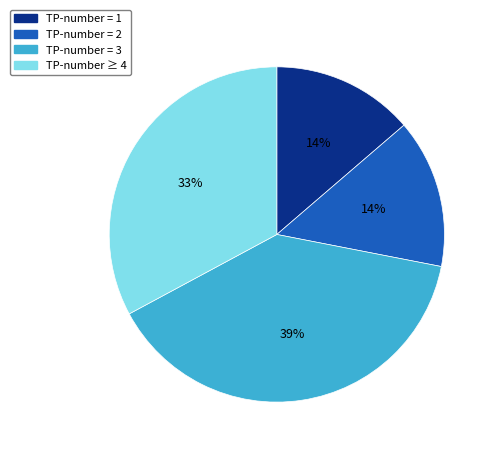

Is there any slice that represents more than half of the pie?

No